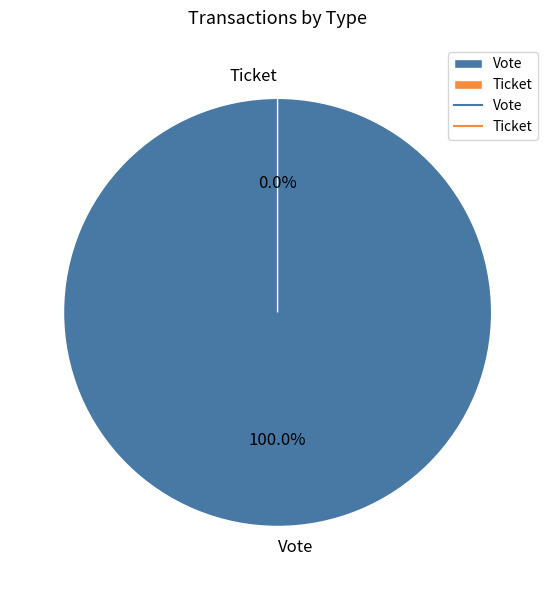

Is Vote the majority of the pie?

Yes